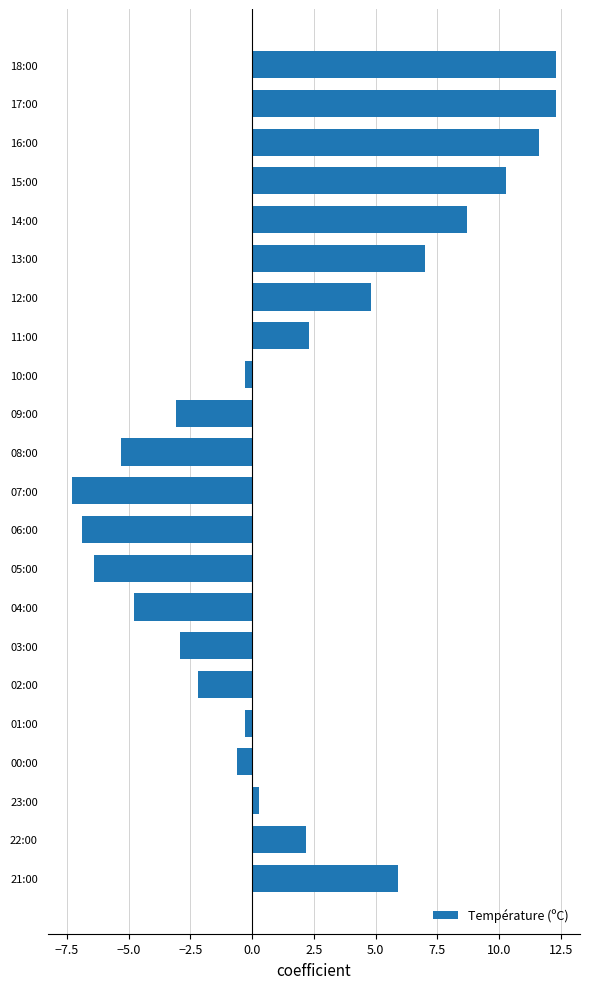

What is the label of the 16th bar from the bottom?

12:00